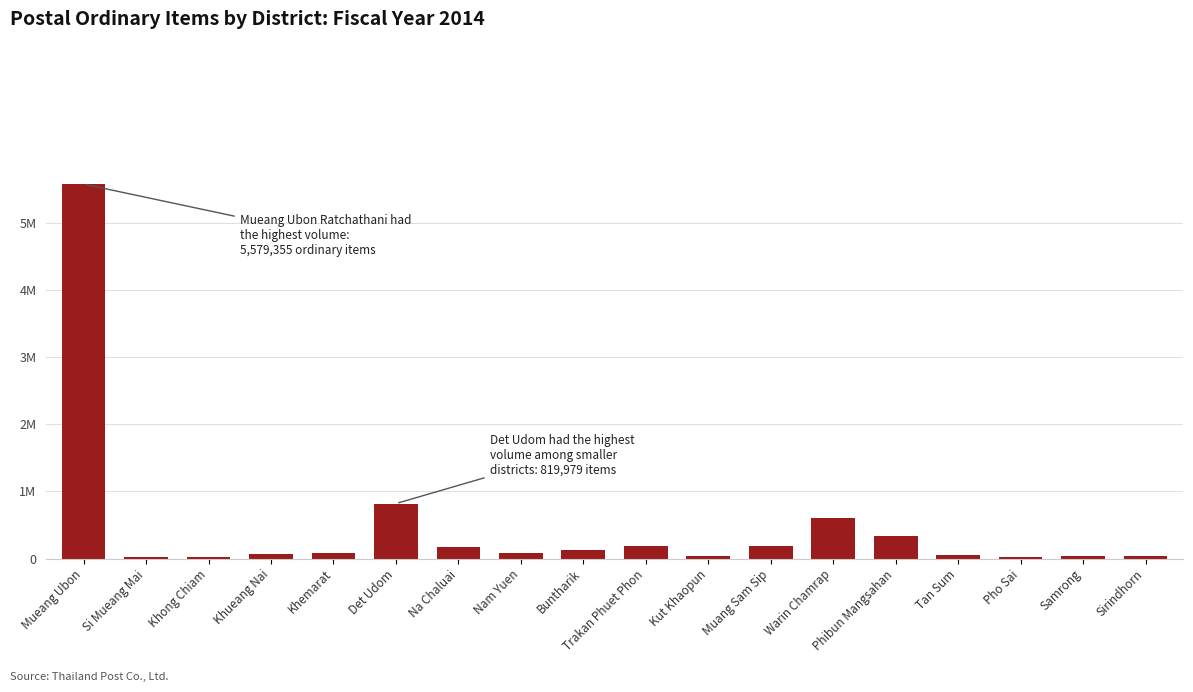

Rank the categories by value from lowest to highest.

Khong Chiam, Si Mueang Mai, Pho Sai, Sirindhorn, Kut Khaopun, Samrong, Tan Sum, Khueang Nai, Khemarat, Nam Yuen, Buntharik, Na Chaluai, Muang Sam Sip, Trakan Phuet Phon, Phibun Mangsahan, Warin Chamrap, Det Udom, Mueang Ubon